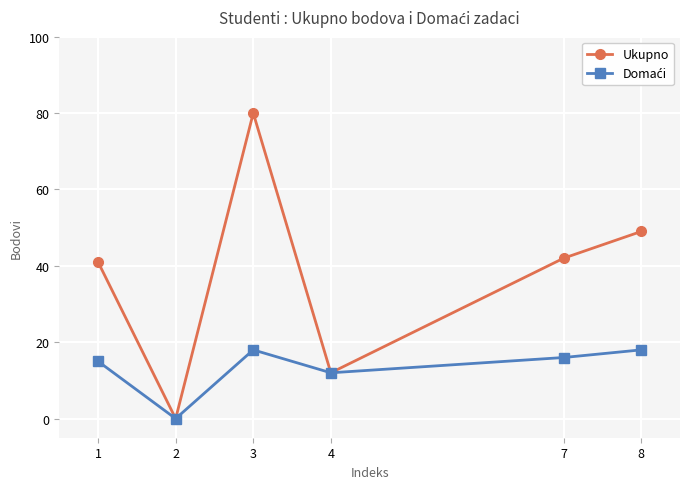

Which series has the largest total across all categories?

Ukupno